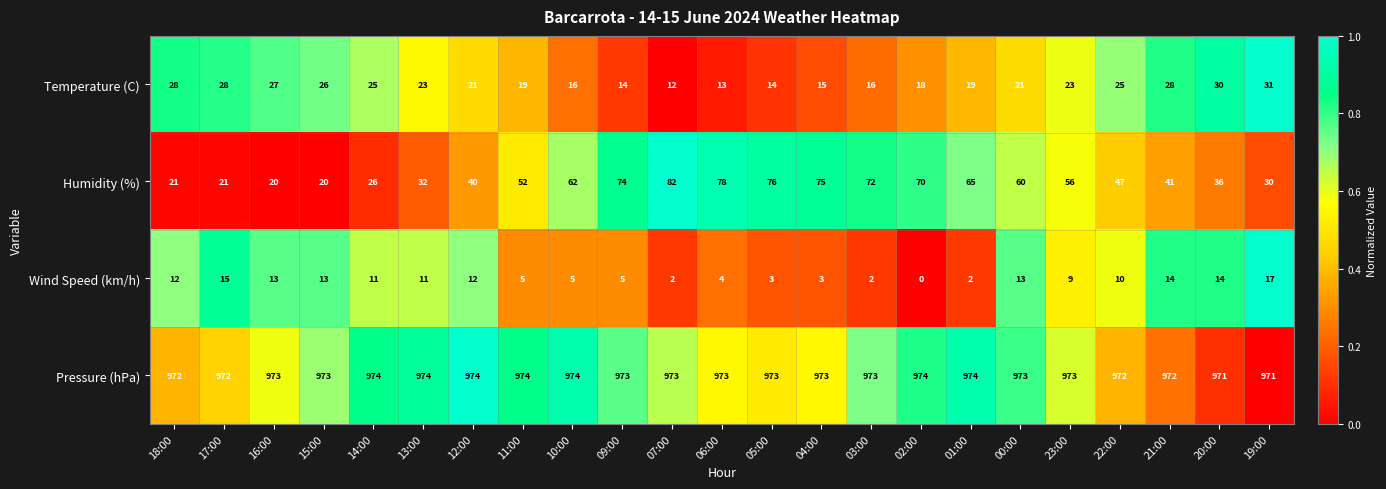

At which category is the sum across all series the highest?

07:00